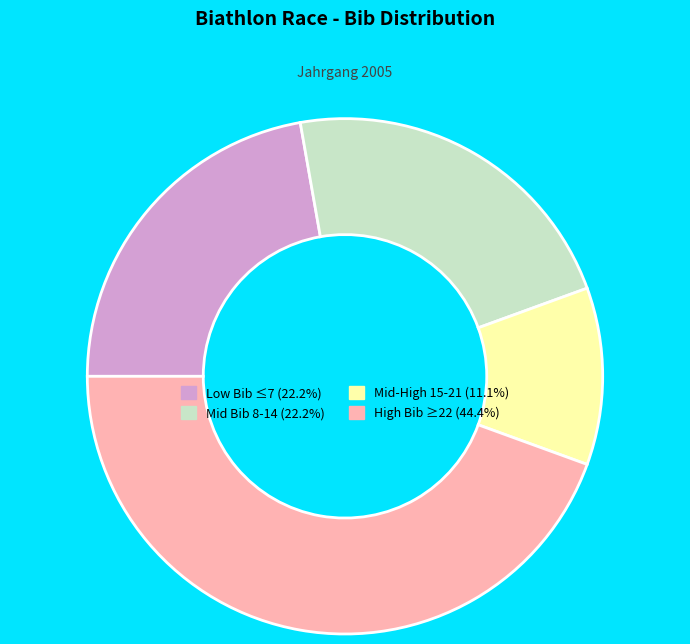

Is there a majority slice in this chart?

No